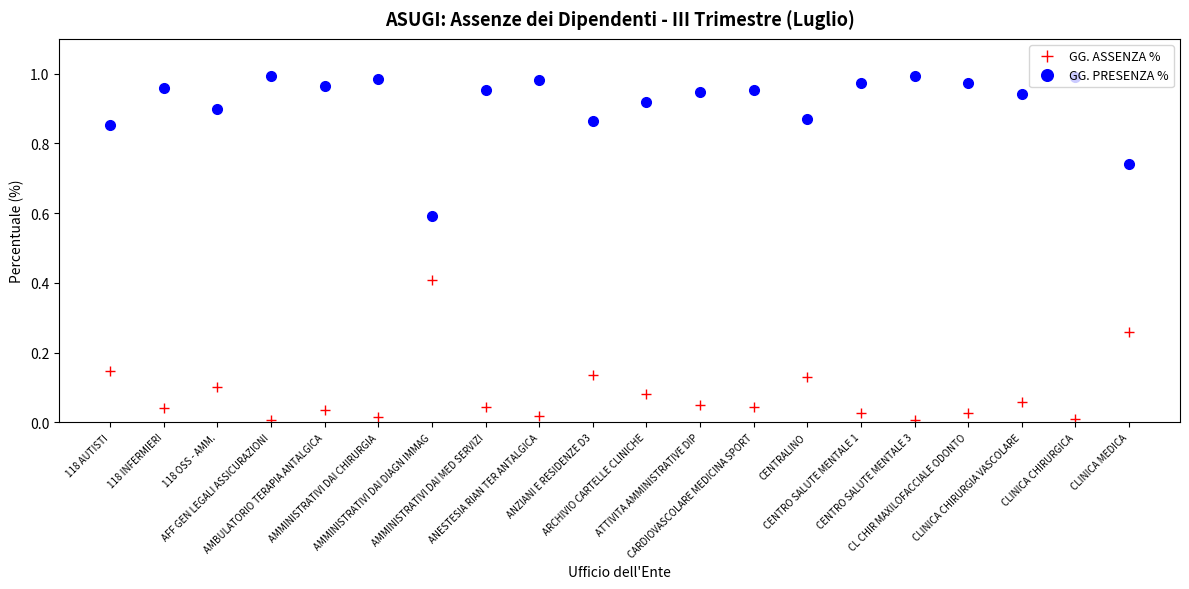

How many interior local valleys does the GG. ASSENZA % series have?

7